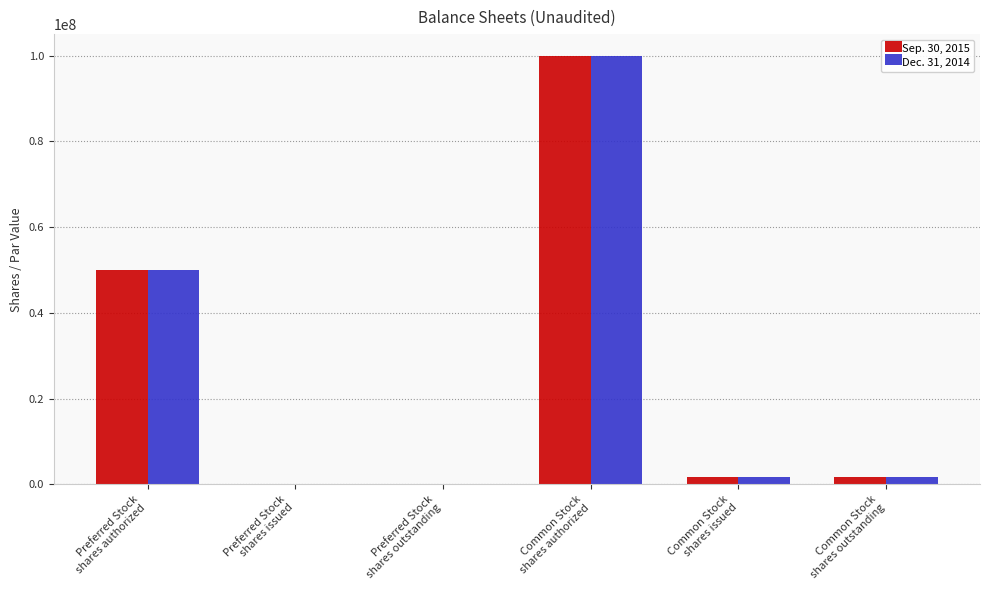

What is the total value across all series at Preferred Stock
shares authorized?

100000000